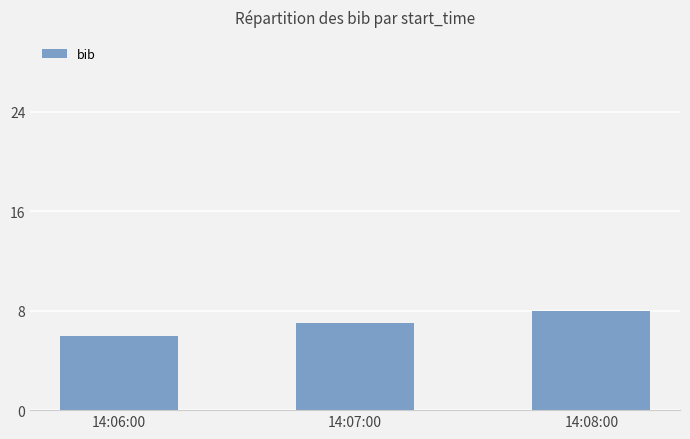

The chart shows a value of 8 at 14:08:00. True or false?

True